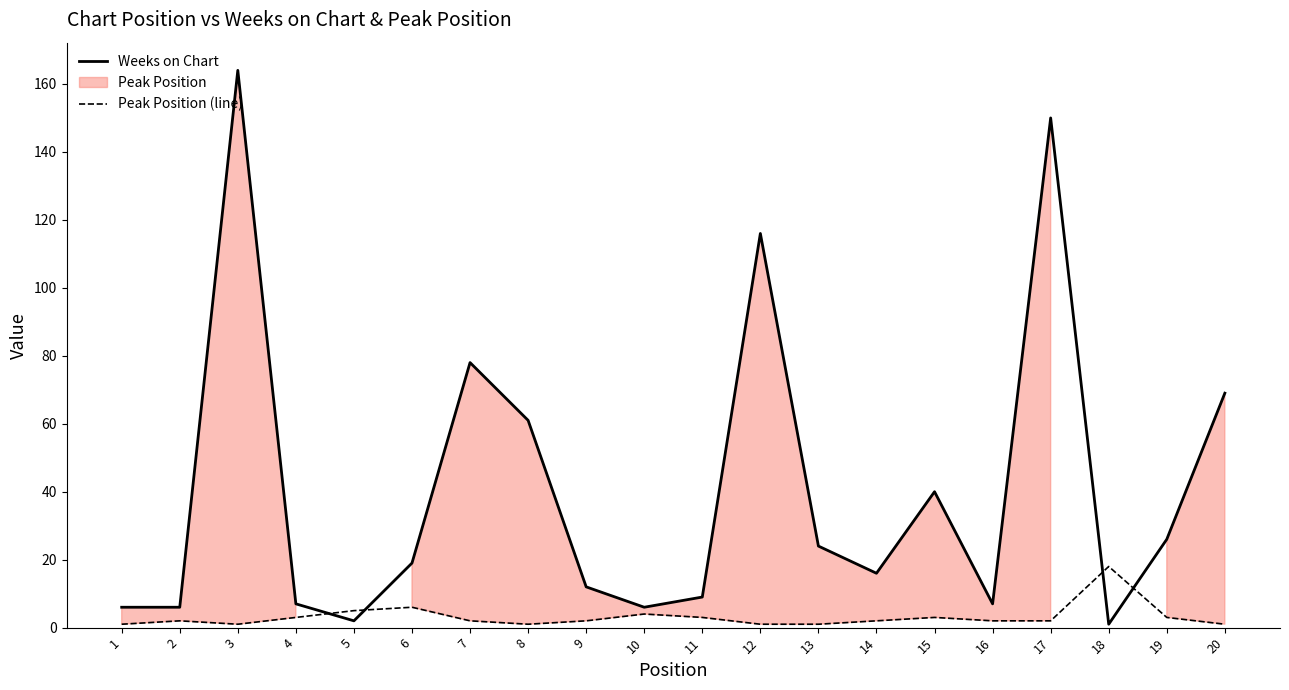

At how many categories does at least one series exceed 128?

2